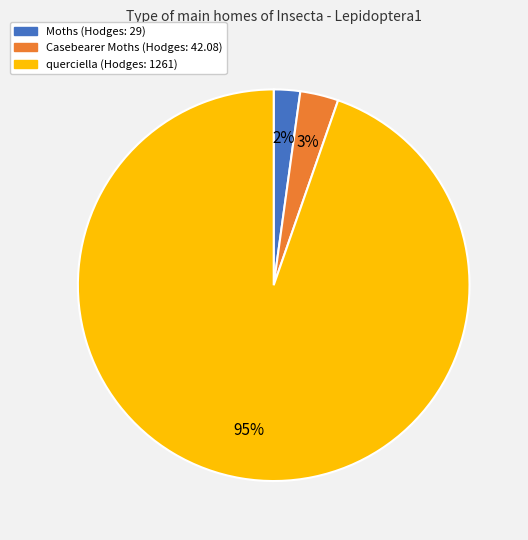

To the nearest percent, what is the combined percentage of querciella and Moths?

97%